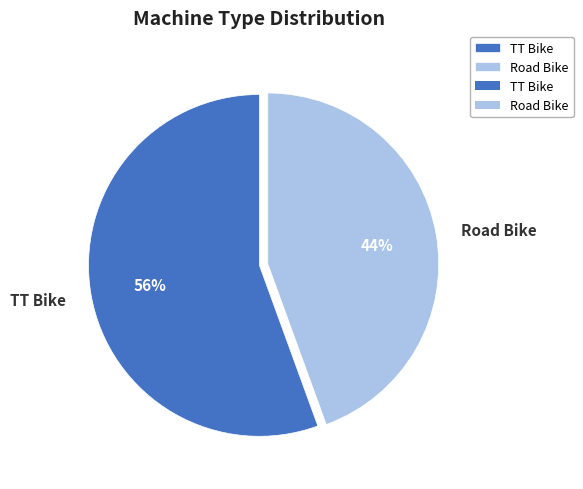

To the nearest percent, what is the combined percentage of Road Bike and TT Bike?

100%